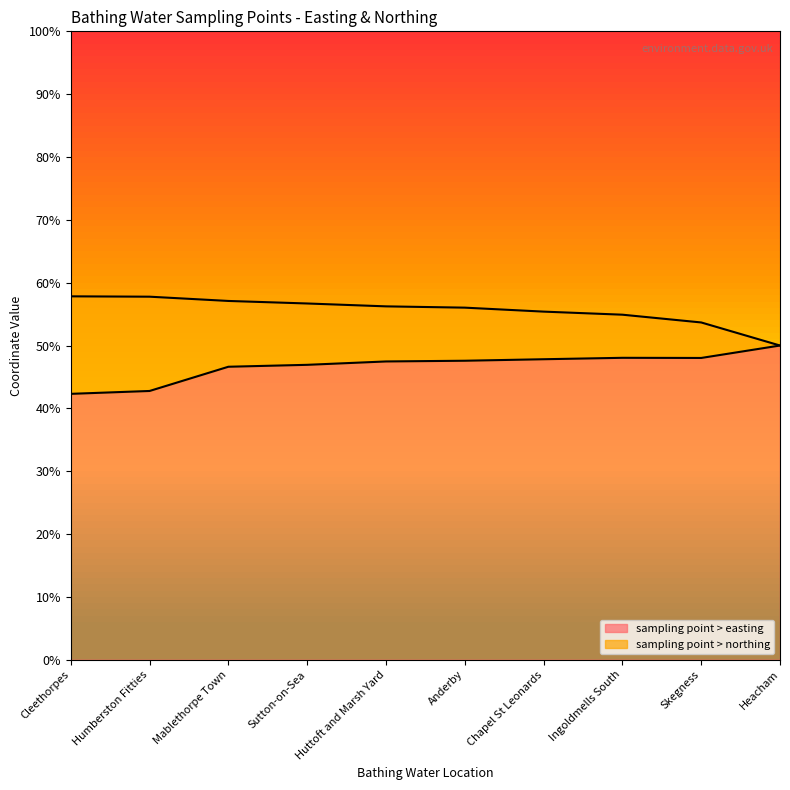

What is the smallest value displayed?

42.3